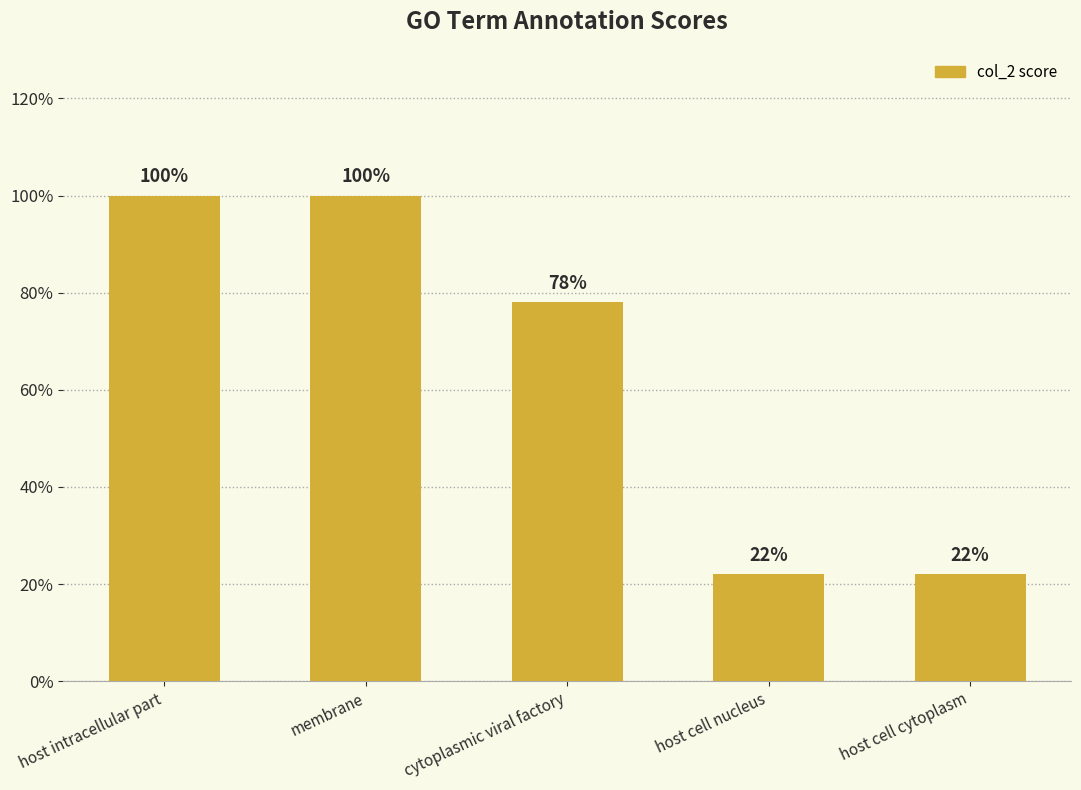

Are the bars horizontal?

No